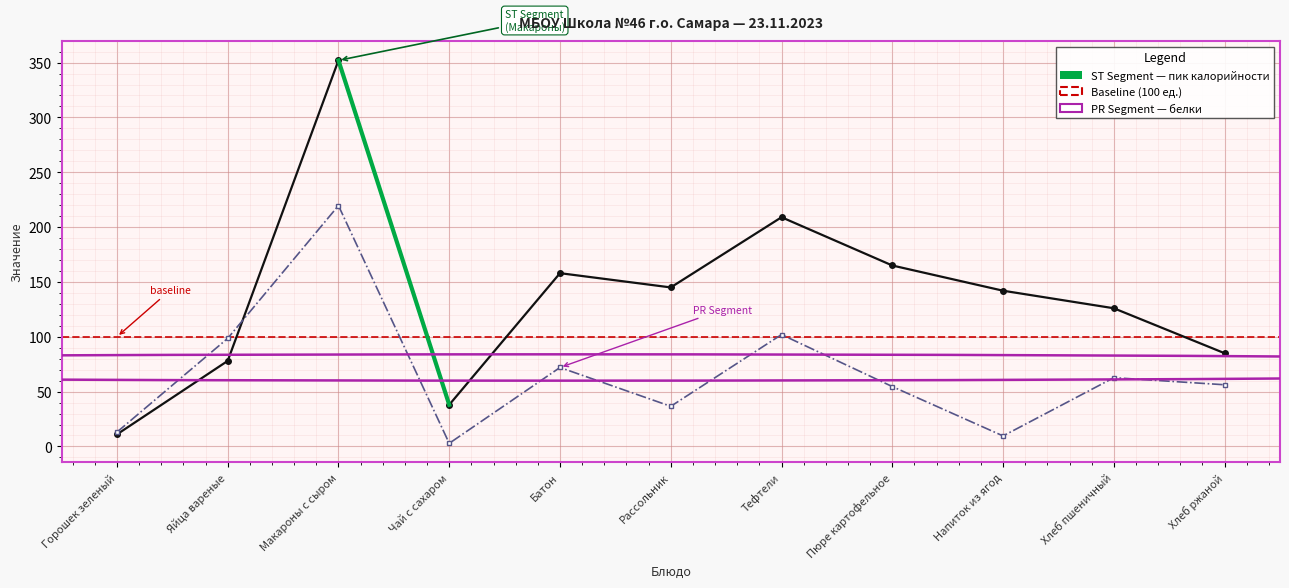

Where is Калорийность nearest to the value 181?

Пюре картофельное